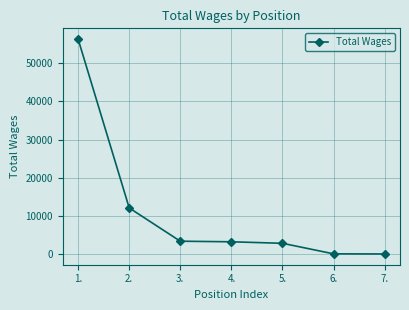

The chart shows a value of 2925 at 5.. True or false?

True